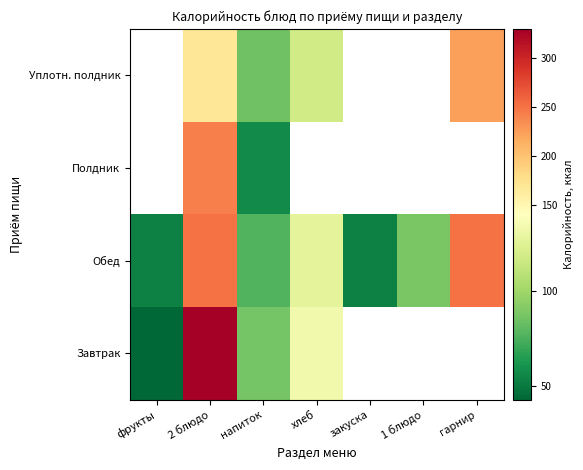

Is it true that Обед equals 185.0 at хлеб?

False